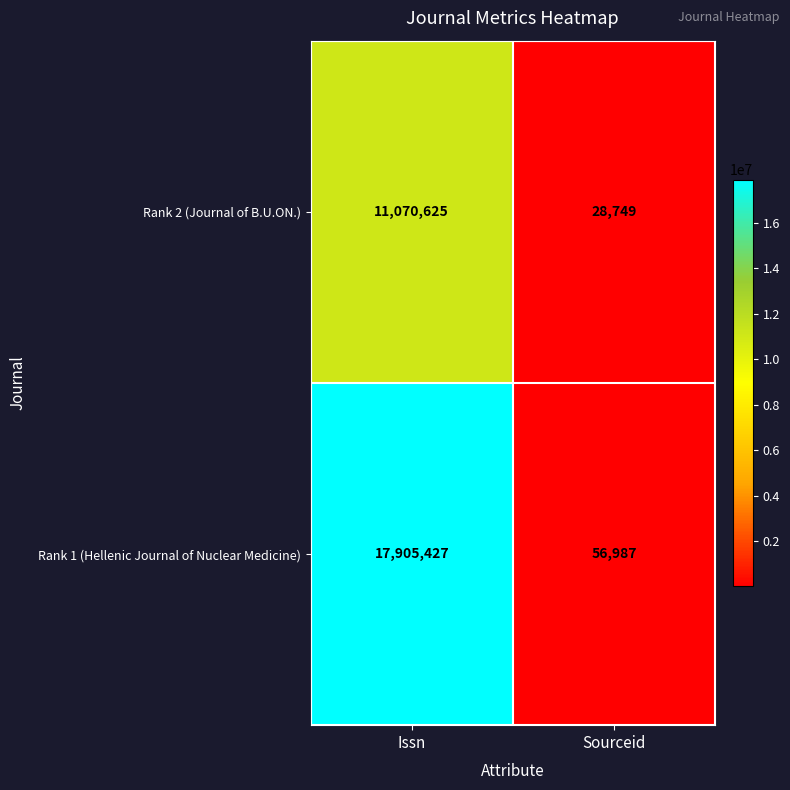

Is it true that Rank 1 (Hellenic Journal of Nuclear Medicine) equals 5106777 at Issn?

False